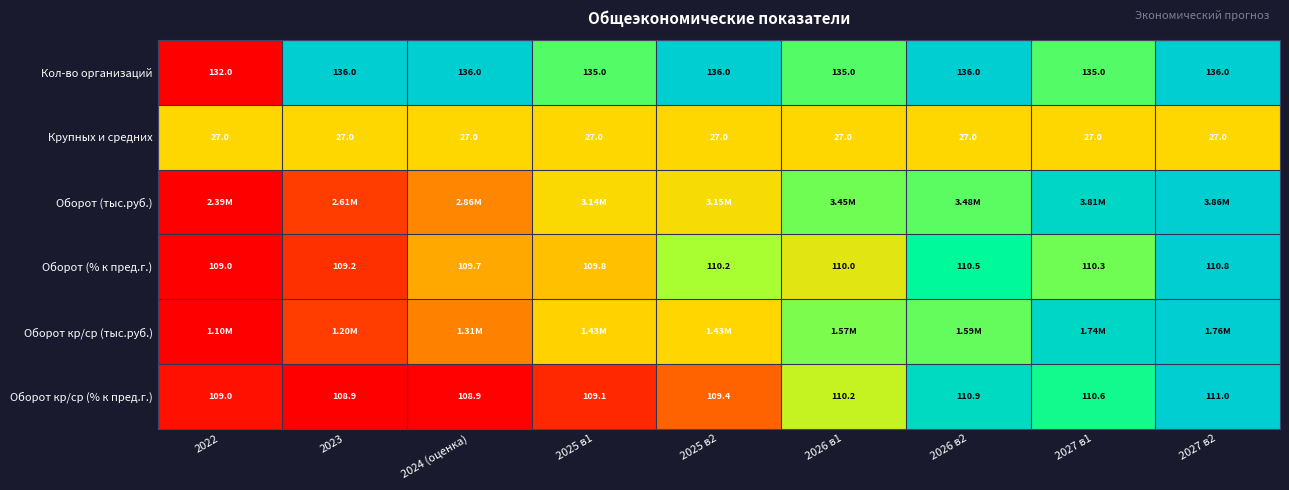

Is the value of Крупных и средних at 2027 в2 greater than the value of Оборот кр/ср (% к пред.г.) at 2022?

No